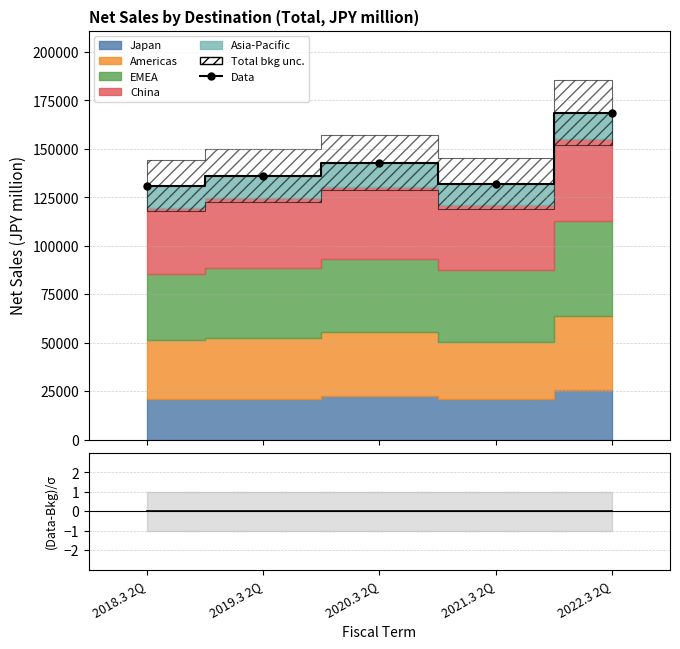

In Data, how many points are lower than both neighbors (excluding endpoints)?

1